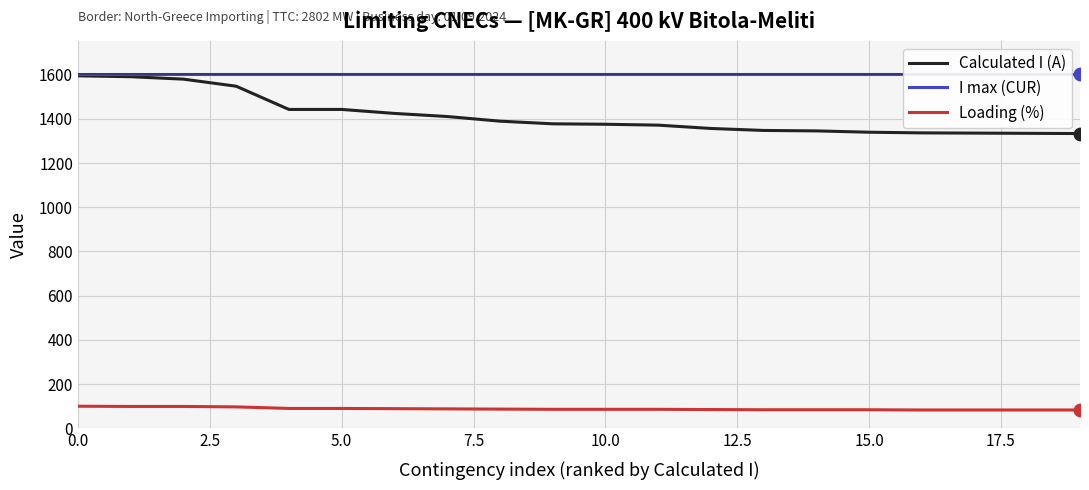

What is the maximum value for Calculated I (A)?

1594